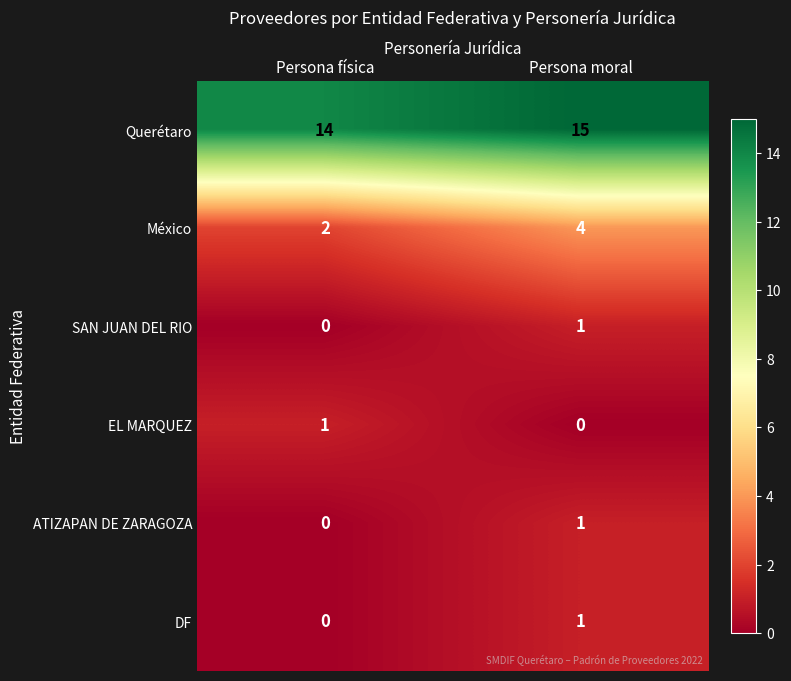

Rank the categories by EL MARQUEZ value from lowest to highest.

Persona moral, Persona física